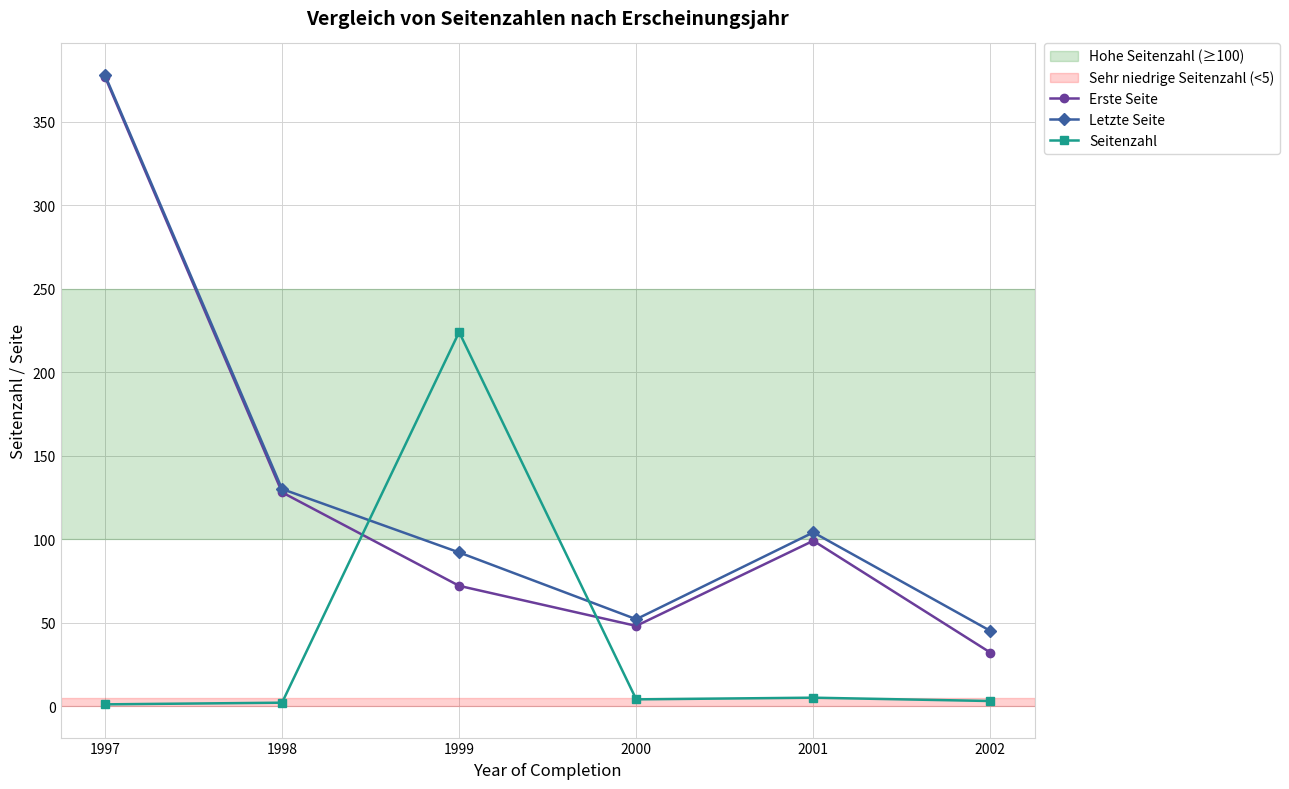

Where is the first local minimum for Erste Seite?

2000